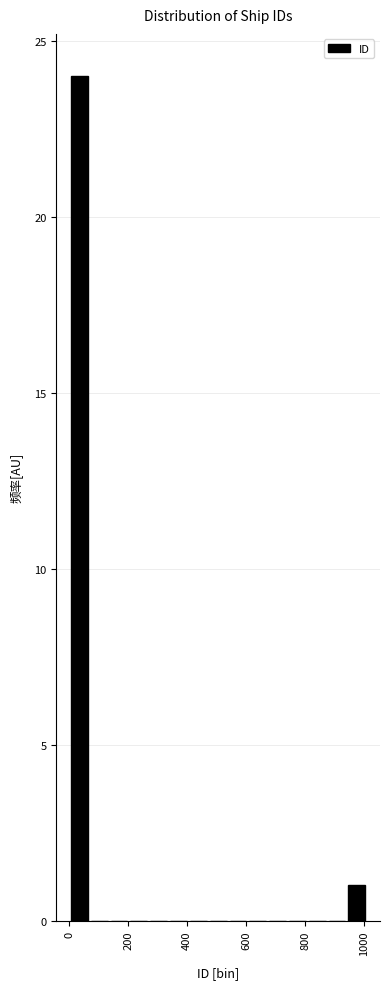

Read against the x-axis, roughly where is the centre of the tallest bar?

40